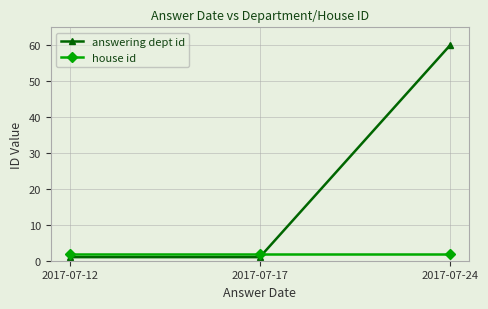

Count the number of data series in this chart.

2